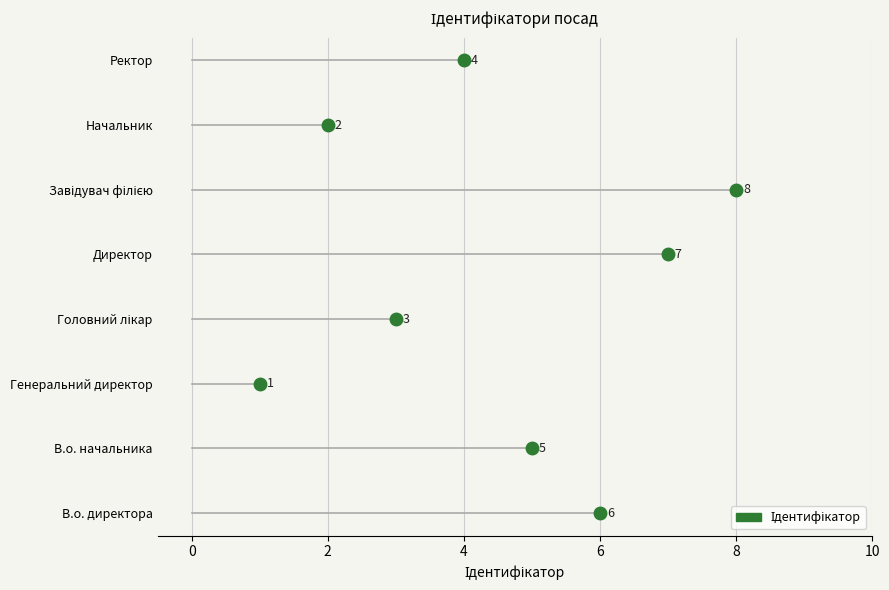

What is the sum of all values?

36